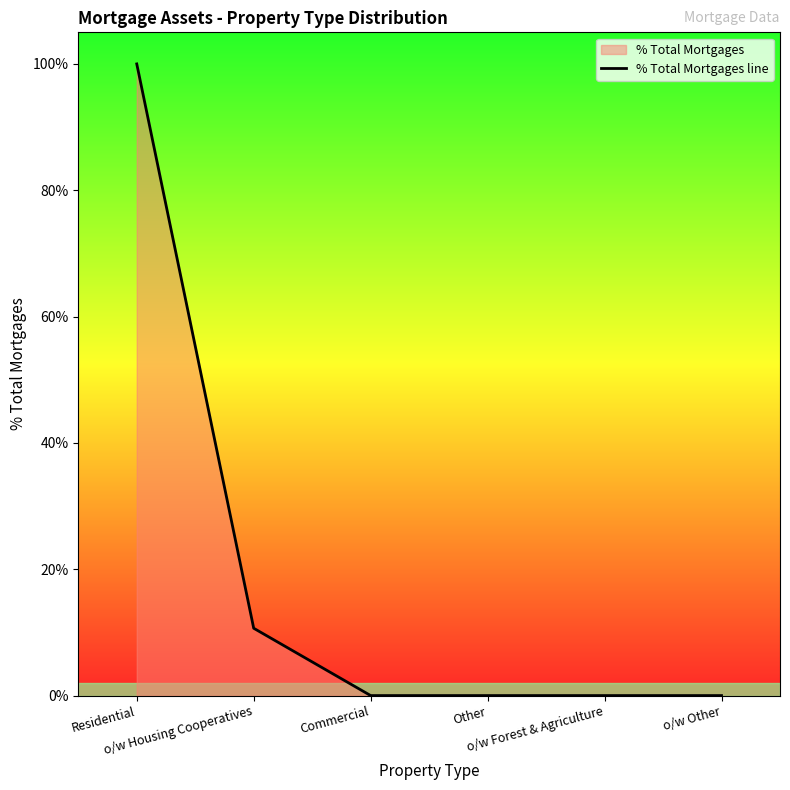

Count the number of categories in the chart.

6